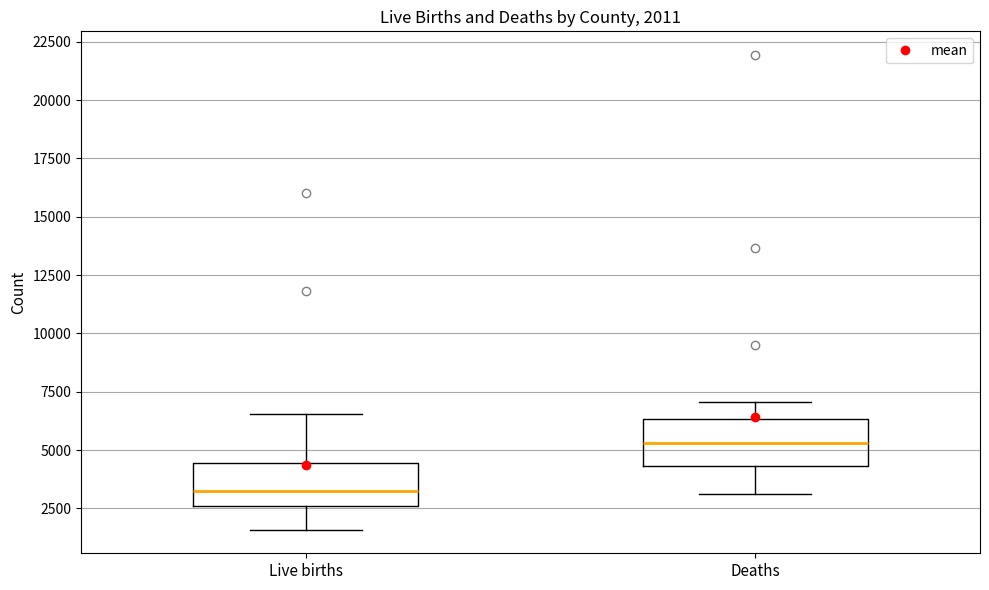

Which box's median line is the lowest?

Live births